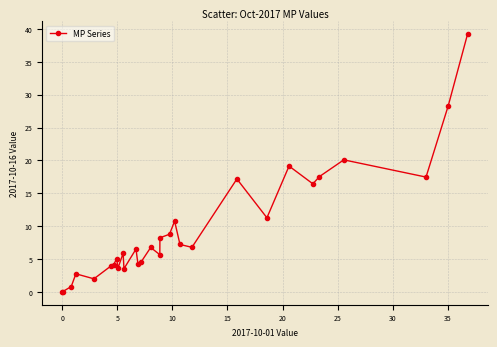

What is the maximum value shown in the chart?

39.2